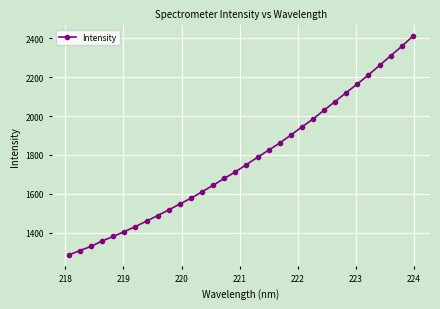

What is the value of the 30th point from the left?

2309.5